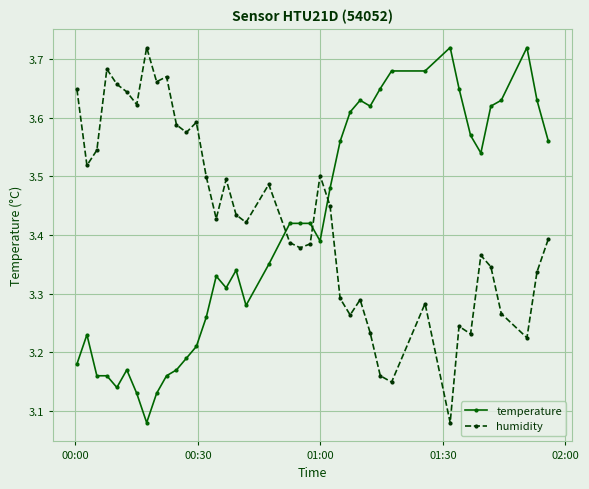

What are all the series names shown in the legend?

temperature, humidity